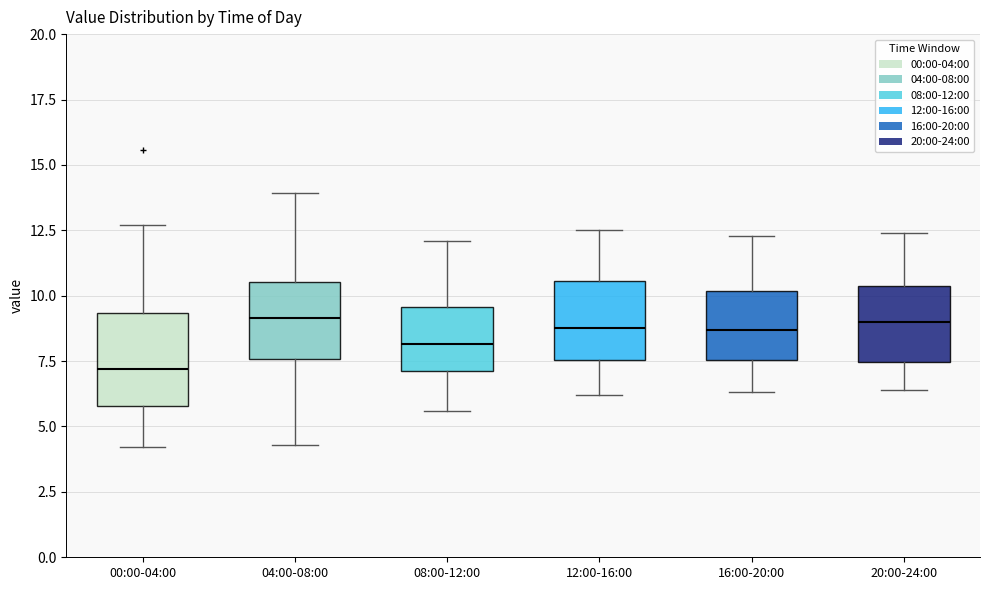

Reading left to right, transcribe this box plot: for each box, give where its median line is, the range the box spans, and where its two whiskers end, as read against the y-axis. The values are not printed on the chart, so give them approximately, as read against the axis.

00:00-04:00: median 7.0, box 6.0 to 9.5, whiskers 4.0 to 12.5
04:00-08:00: median 9.0, box 7.5 to 10.5, whiskers 4.5 to 14.0
08:00-12:00: median 8.0, box 7.0 to 9.5, whiskers 5.5 to 12.0
12:00-16:00: median 9.0, box 7.5 to 10.5, whiskers 6.0 to 12.5
16:00-20:00: median 8.5, box 7.5 to 10.0, whiskers 6.5 to 12.5
20:00-24:00: median 9.0, box 7.5 to 10.5, whiskers 6.5 to 12.5